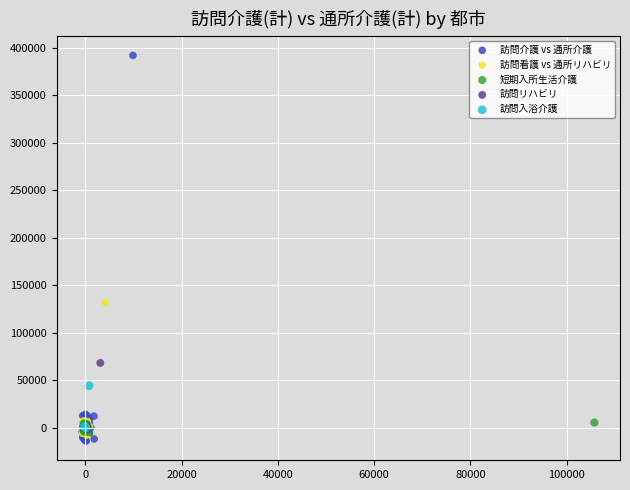

Which series contains the lowest Y value?

訪問介護 vs 通所介護